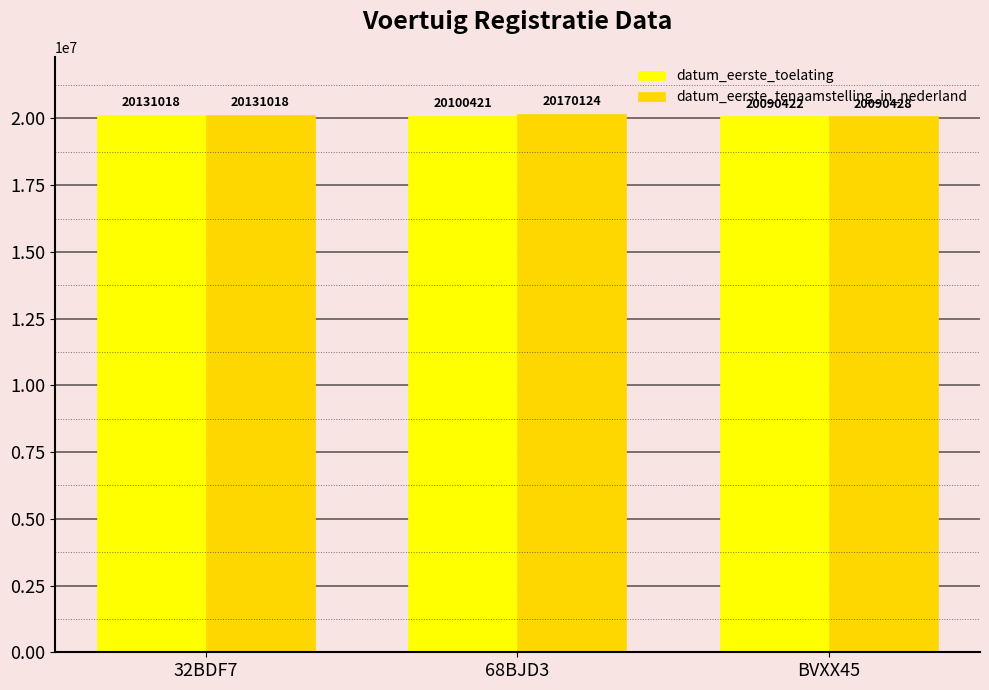

Which series has the widest spread of values?

datum_eerste_tenaamstelling_in_nederland